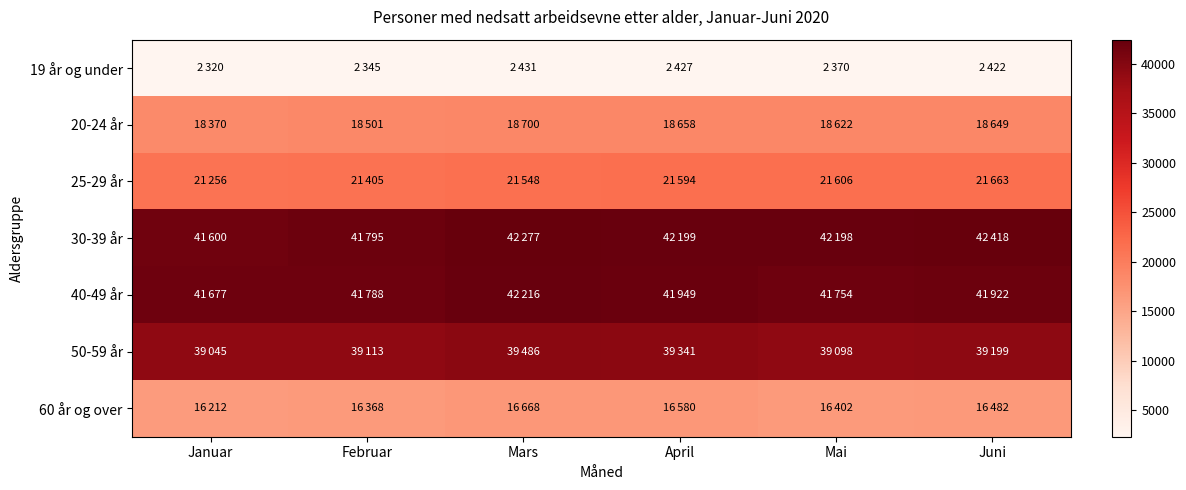

Reading left to right, list all the values displayed in this chart.

19 år og under: Januar=2320	Februar=2345	Mars=2431	April=2427	Mai=2370	Juni=2422
20-24 år: Januar=18370	Februar=18501	Mars=18700	April=18658	Mai=18622	Juni=18649
25-29 år: Januar=21256	Februar=21405	Mars=21548	April=21594	Mai=21606	Juni=21663
30-39 år: Januar=41600	Februar=41795	Mars=42277	April=42199	Mai=42198	Juni=42418
40-49 år: Januar=41677	Februar=41788	Mars=42216	April=41949	Mai=41754	Juni=41922
50-59 år: Januar=39045	Februar=39113	Mars=39486	April=39341	Mai=39098	Juni=39199
60 år og over: Januar=16212	Februar=16368	Mars=16668	April=16580	Mai=16402	Juni=16482